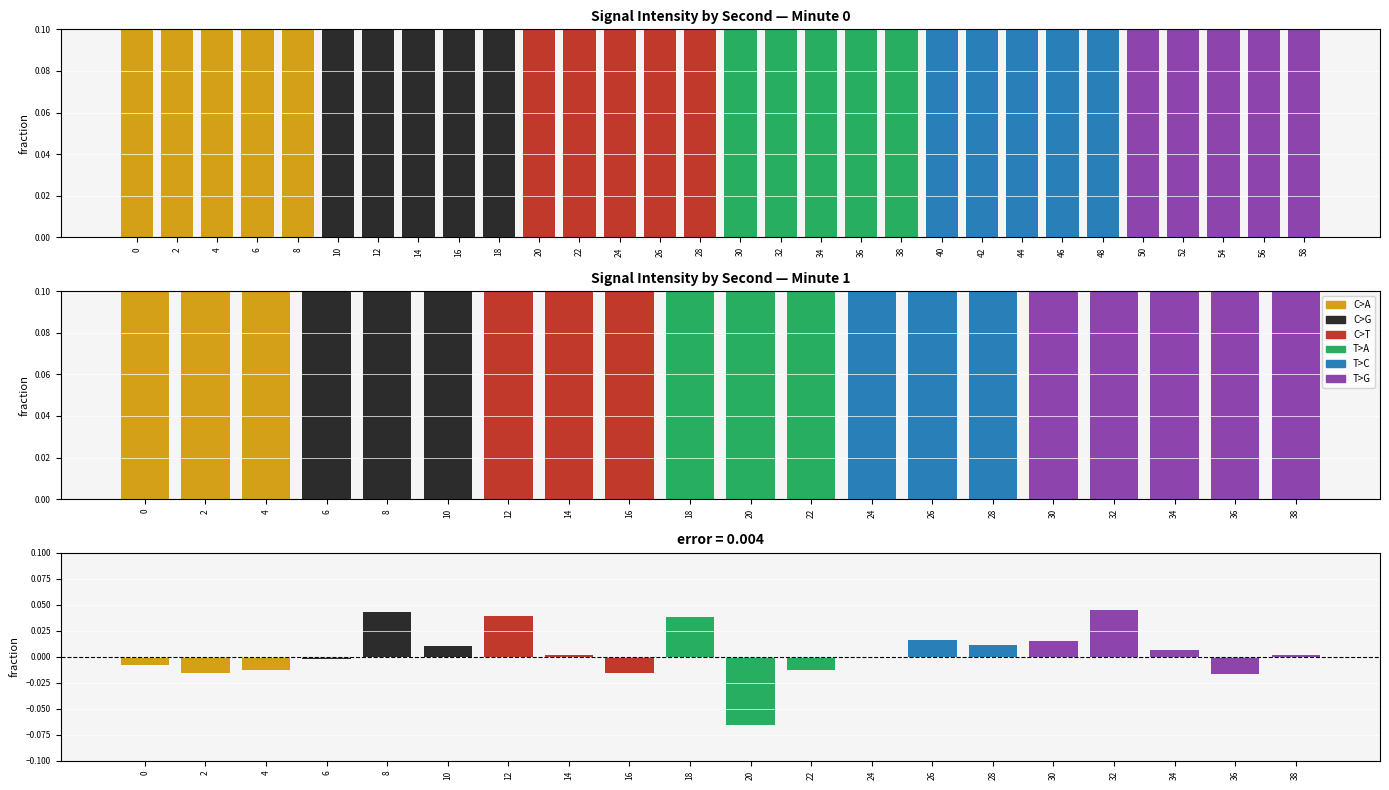

How many bars are there in each group?

6